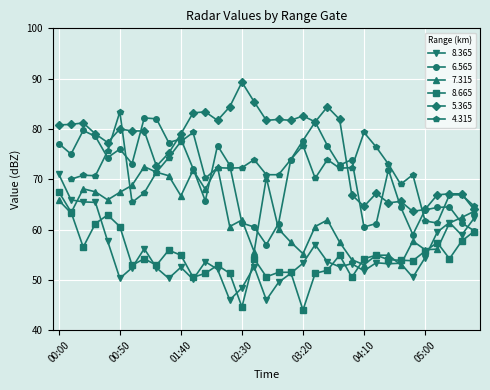

What is the difference between the highest and lowest values at 05:10?

10.8